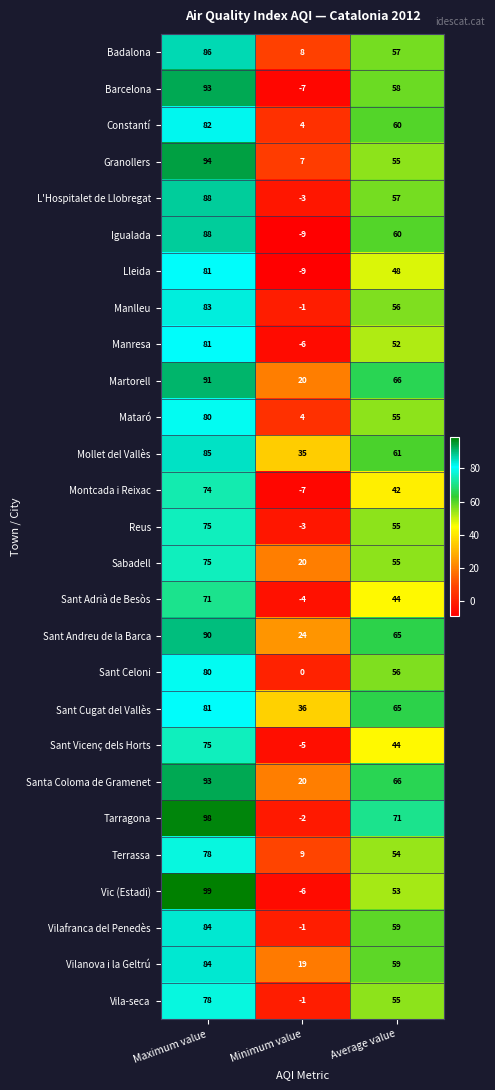

Where is Sant Andreu de la Barca nearest to the value 57?

Average value